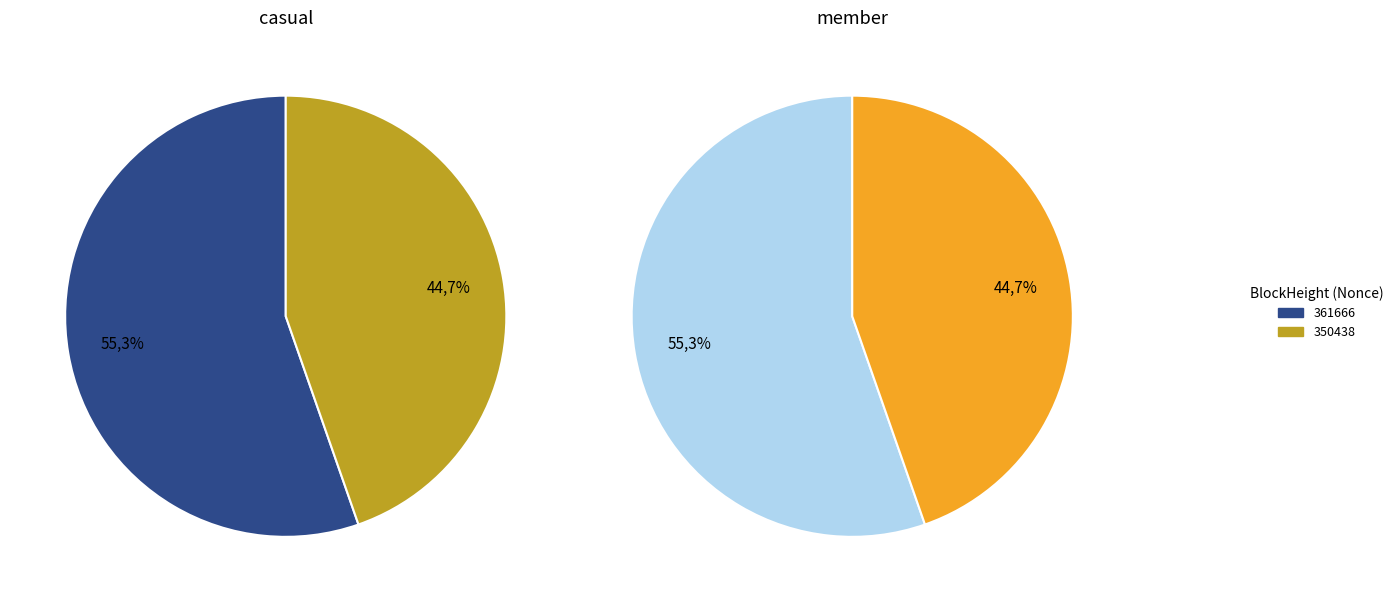

Which slice is the smallest?

350438